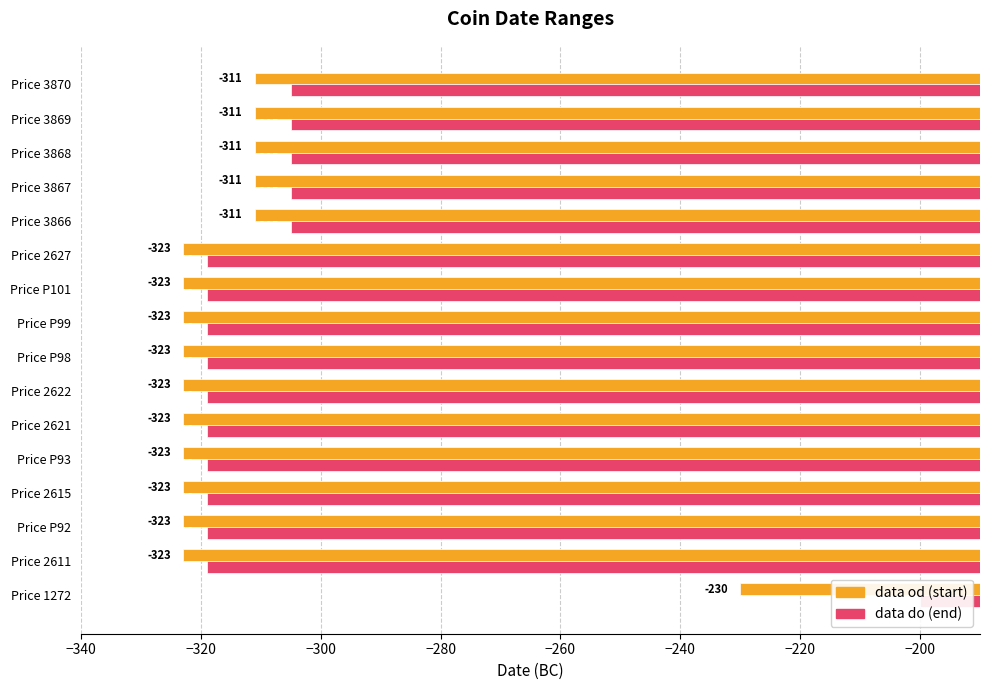

List the series in order of their peak value, highest first.

data do, data od